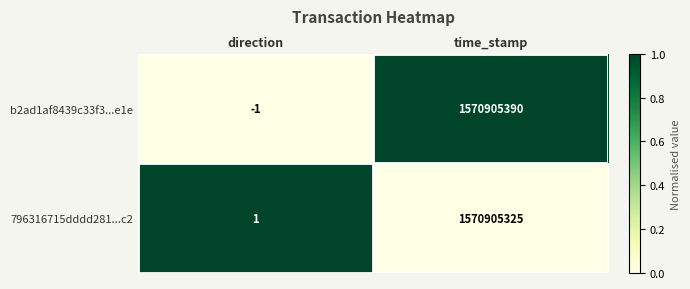

Which series changed the most between direction and time_stamp?

b2ad1af8439c33f3...e1e